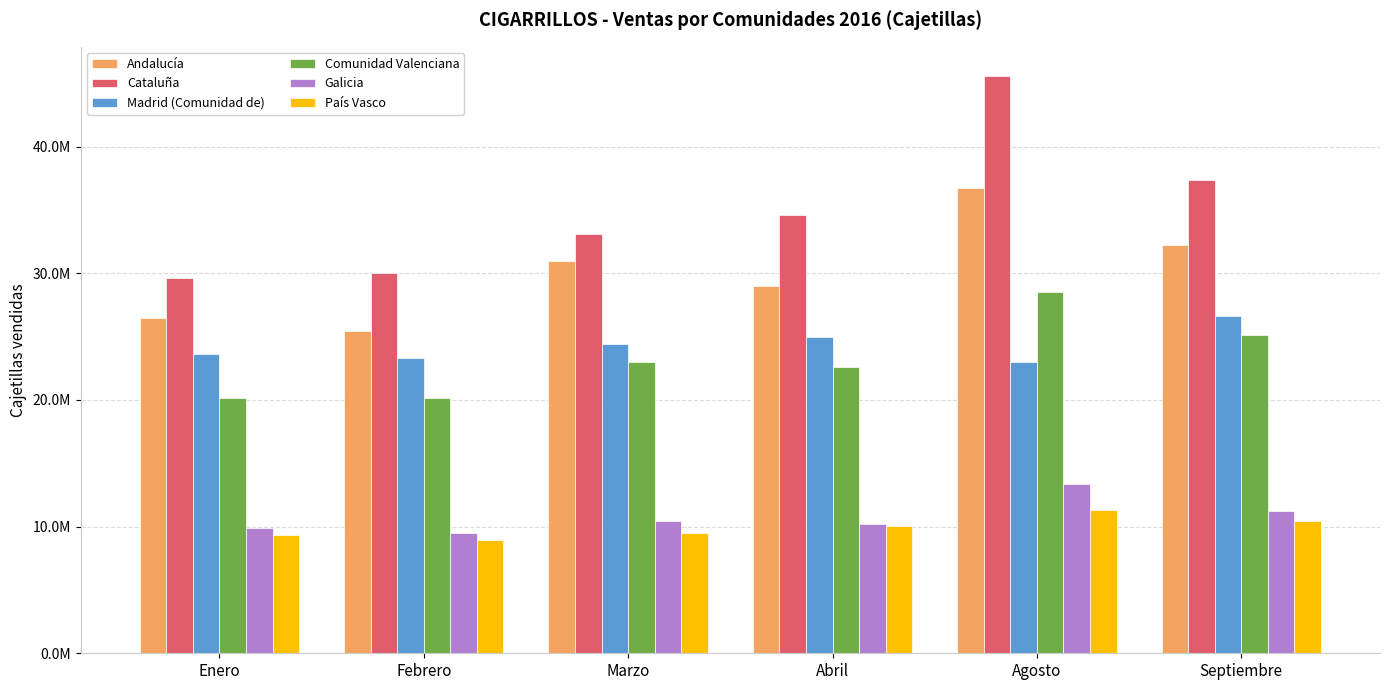

What is the value of the Galicia bar at the 5th from the left?

13351723